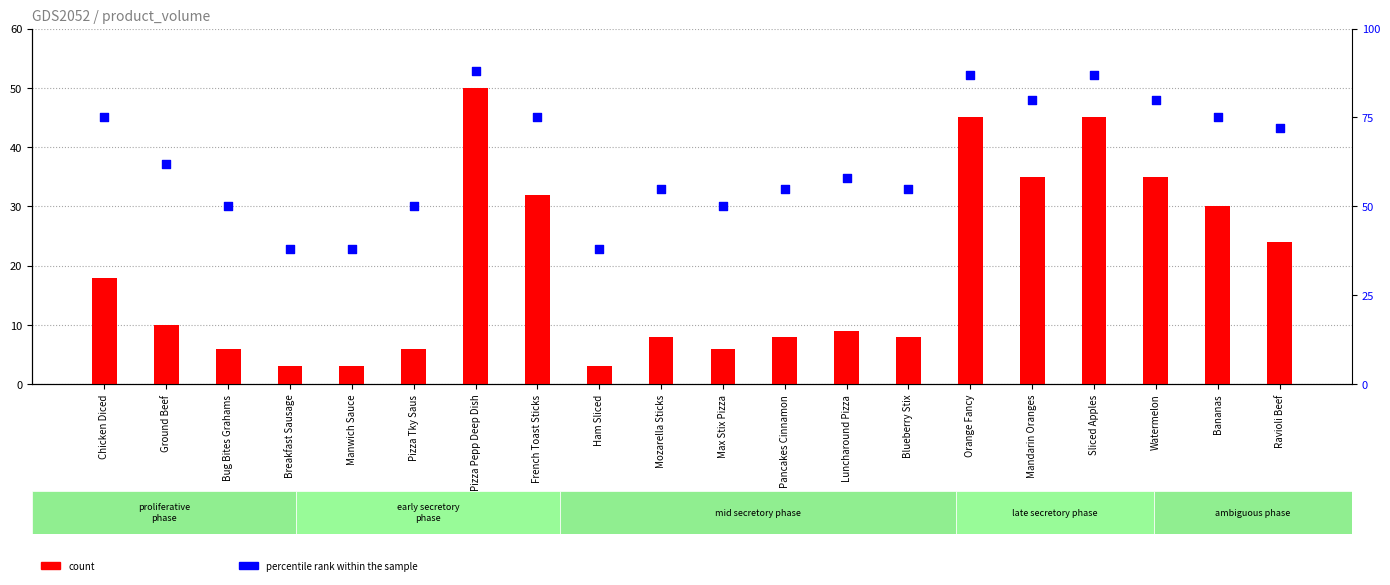

What is the total value across all series at Max Stix Pizza?

56